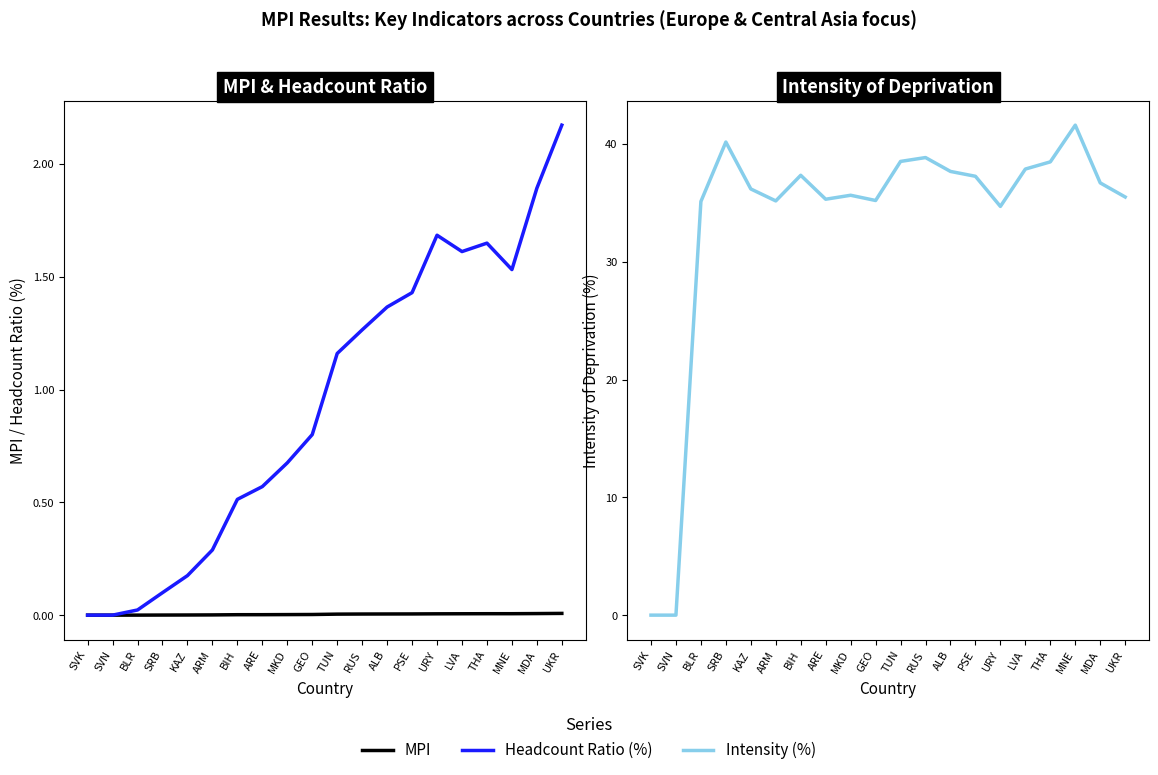

At which category does Intensity (%) reach its first local valley?

ARM